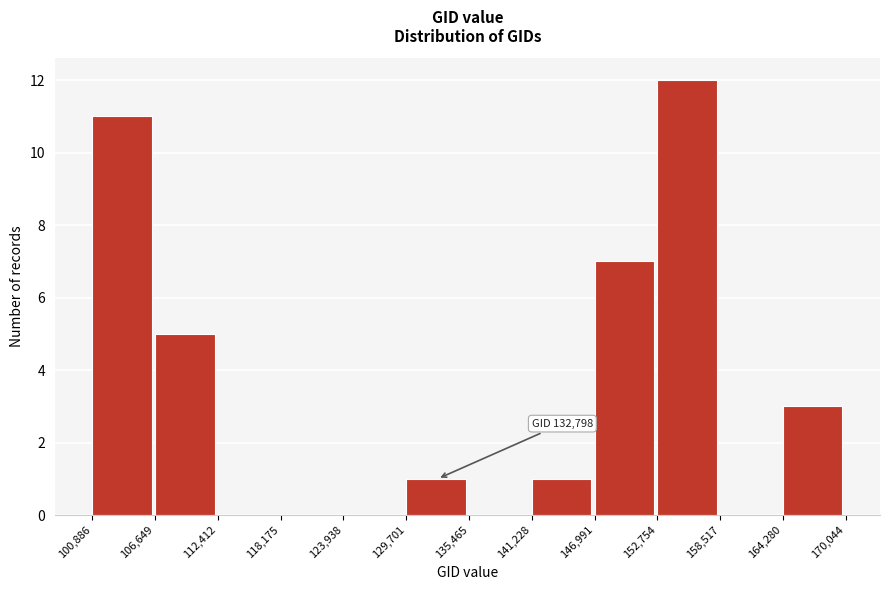

Over which range of the x-axis is the bar tallest?

152,754 to 158,517